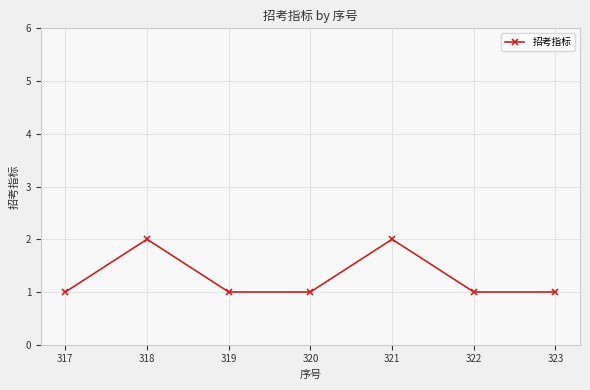

What is the ratio of the value at 317 to the value at 323?

1.0